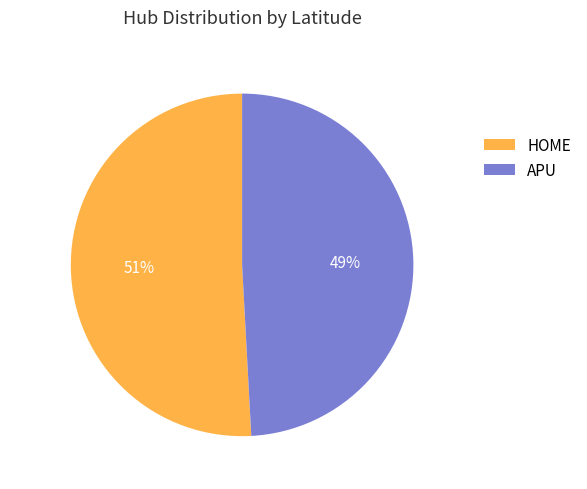

Combined, do HOME and APU account for over 50%?

Yes